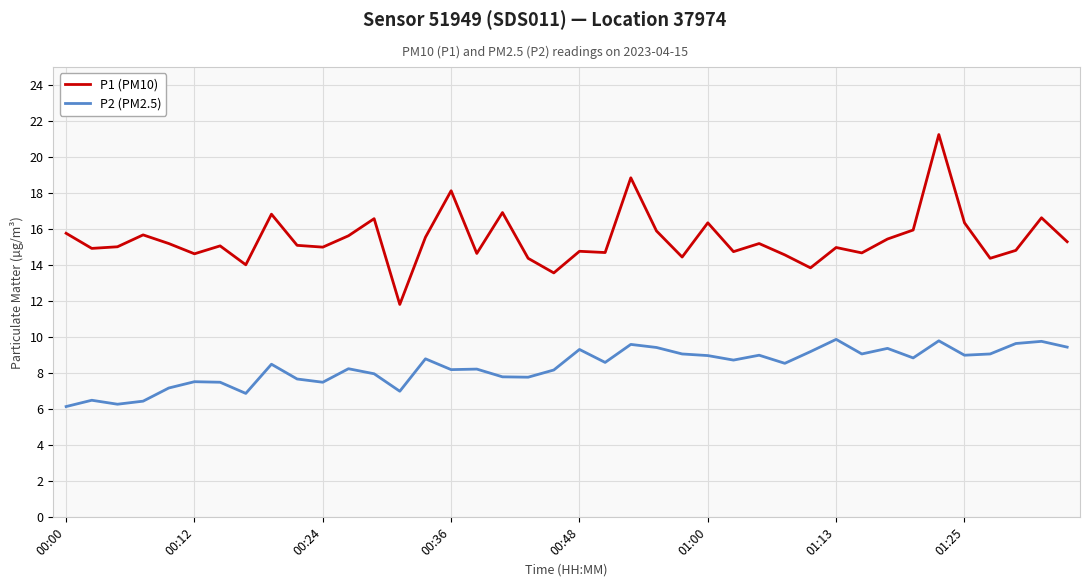

What is the minimum value for P1 (PM10)?

11.8